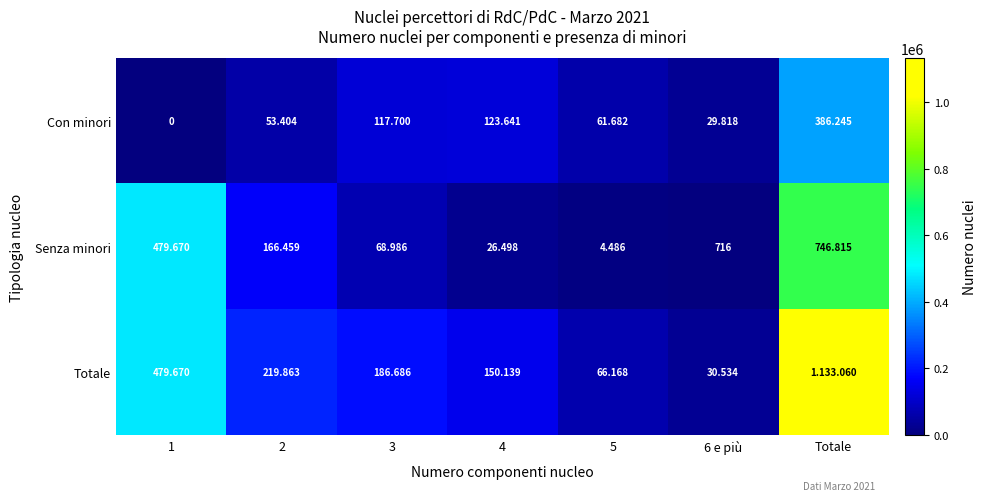

At how many categories does at least one series exceed 800235?

1